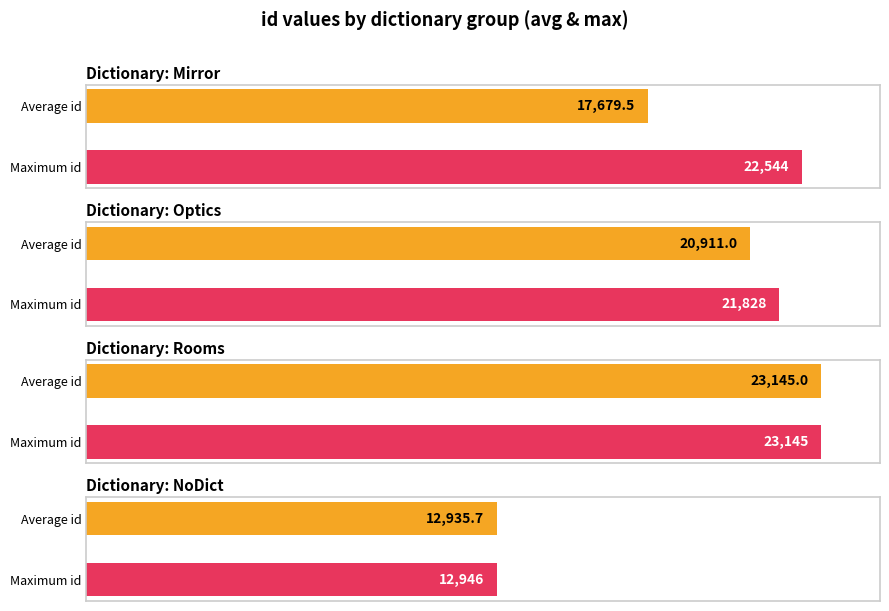

What is the label of the 4th bar from the right?

Mirror